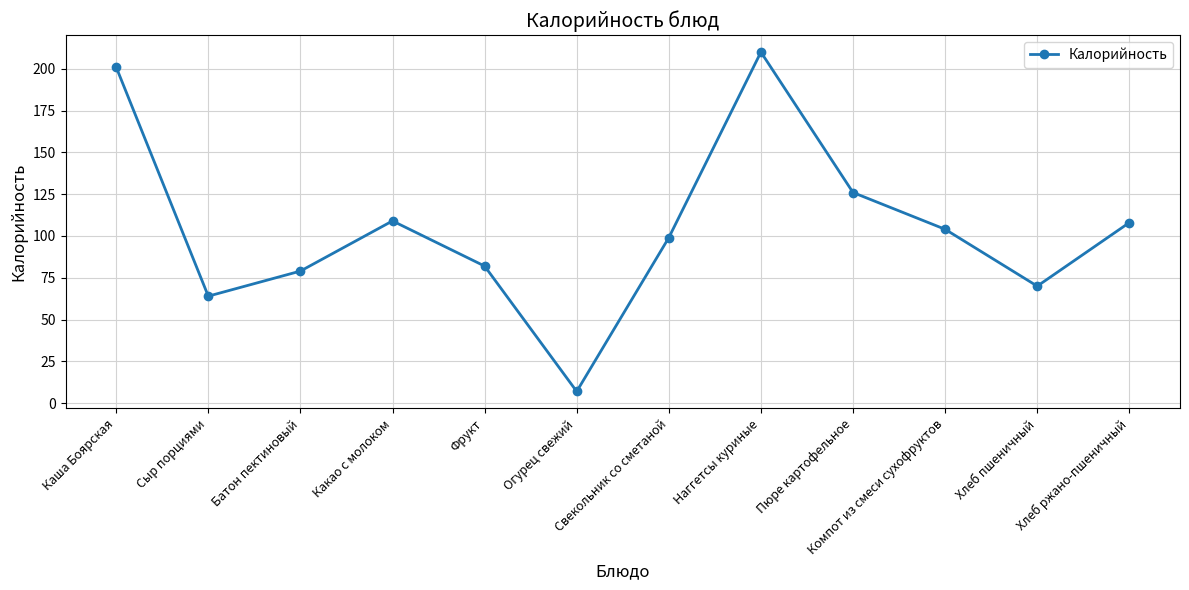

What is the sum of the values at Хлеб пшеничный and Пюре картофельное?

196